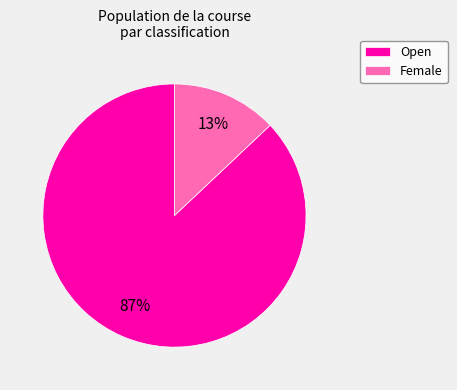

The Open slice represents 87% of the pie. True or false?

True